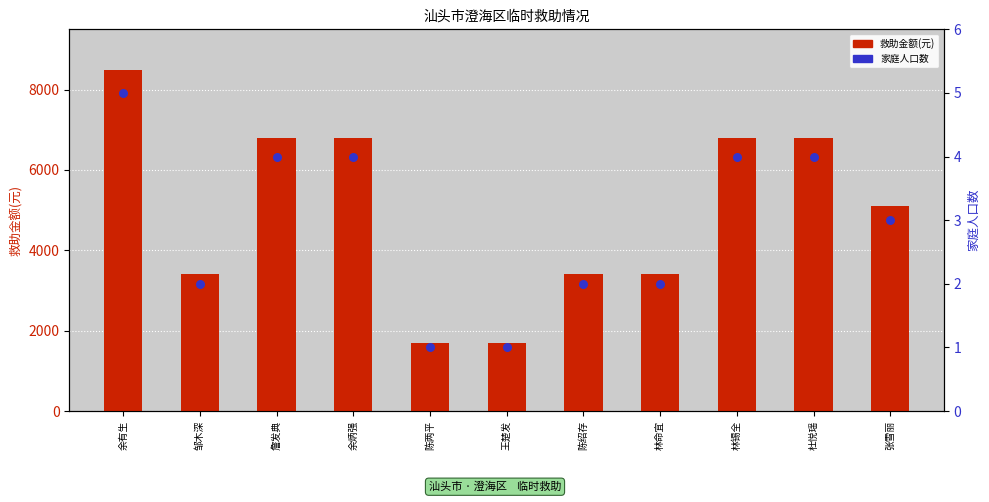

Which series contains the highest Y value?

救助金额(元)